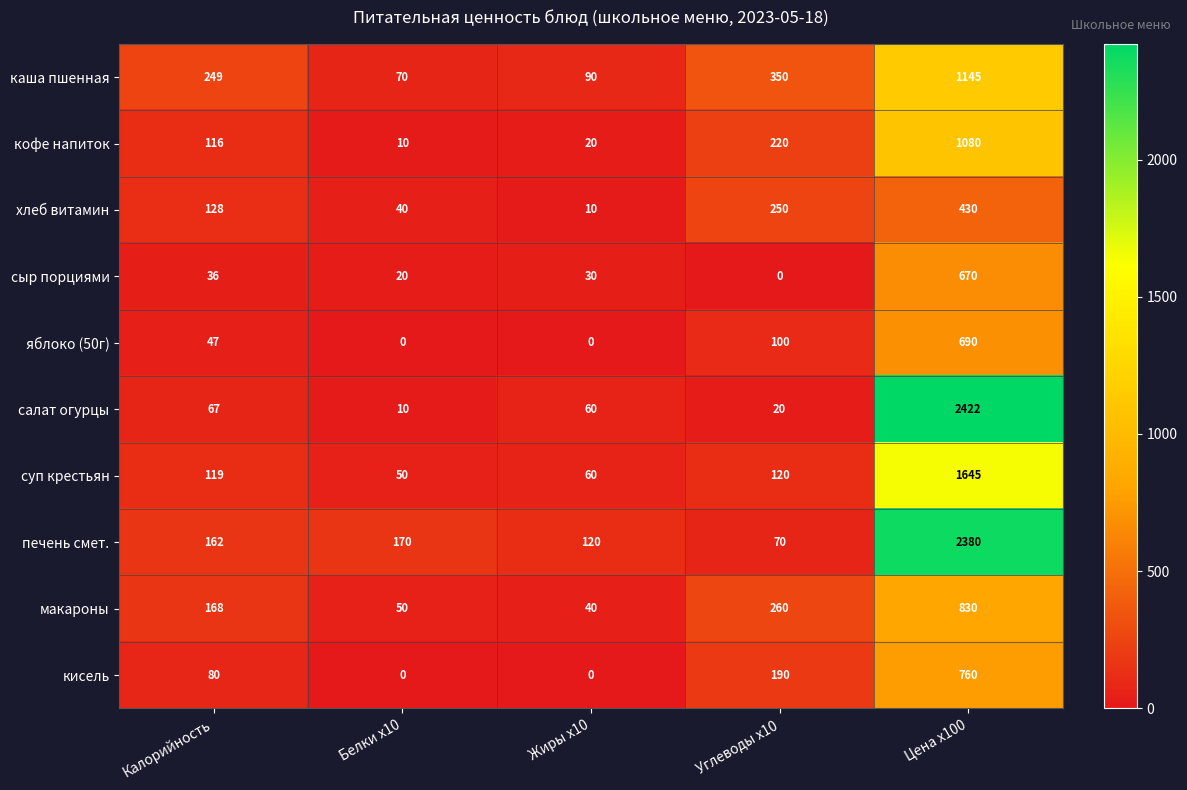

The value of макароны at Жиры x10 is 40. True or false?

True